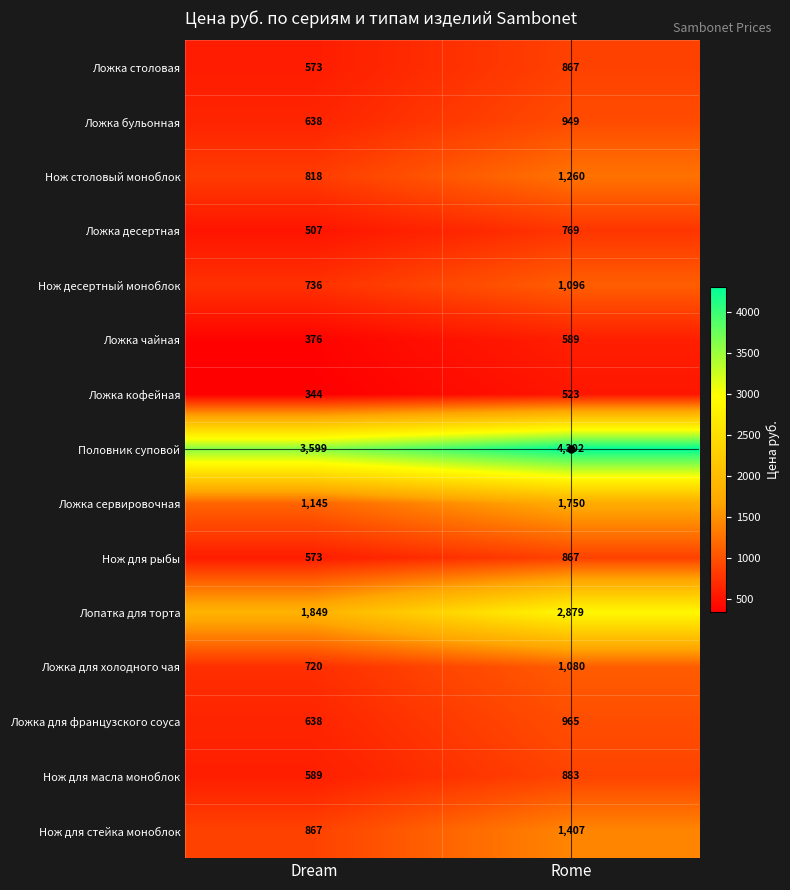

At how many categories does at least one series exceed 1816?

2